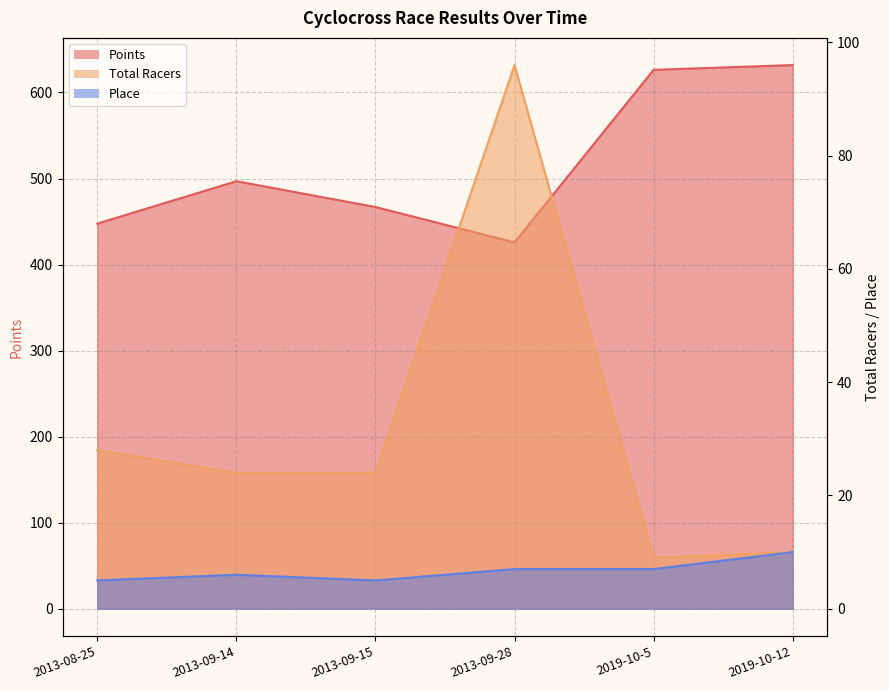

Which label corresponds to the smallest value in the chart?

2013-08-25